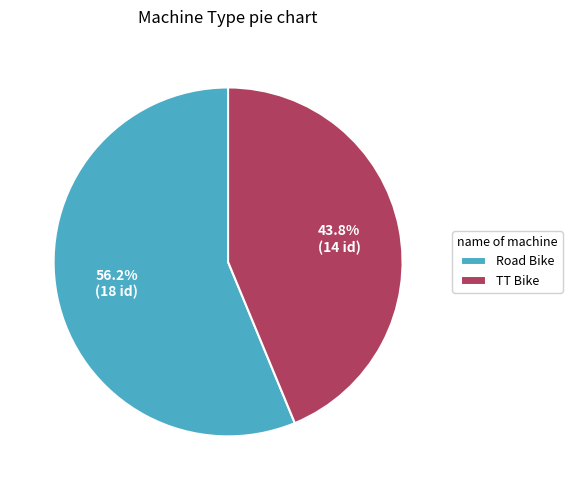

Combined, what portion of the pie is TT Bike and Road Bike?

100.0%